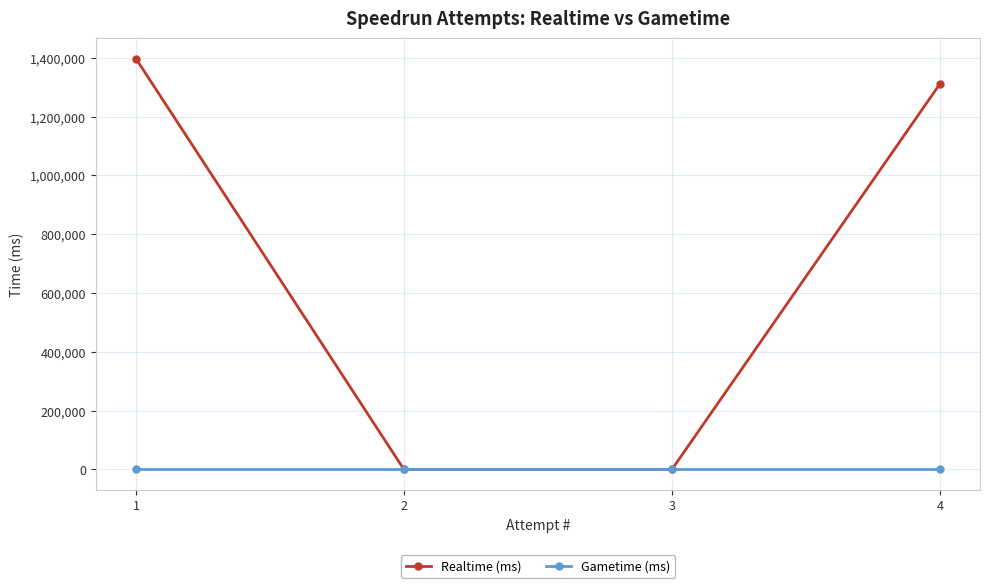

What is the spread (max minus min) of values at 1?

1396764